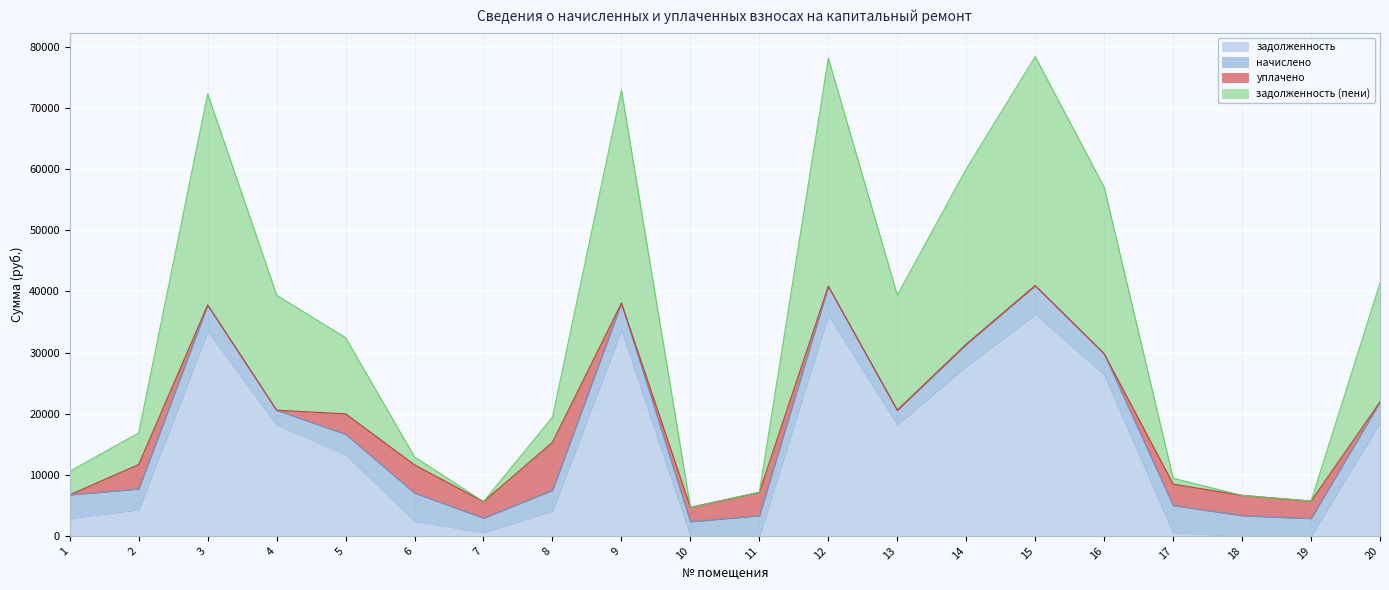

What is the total value across all series at 9?

72953.3